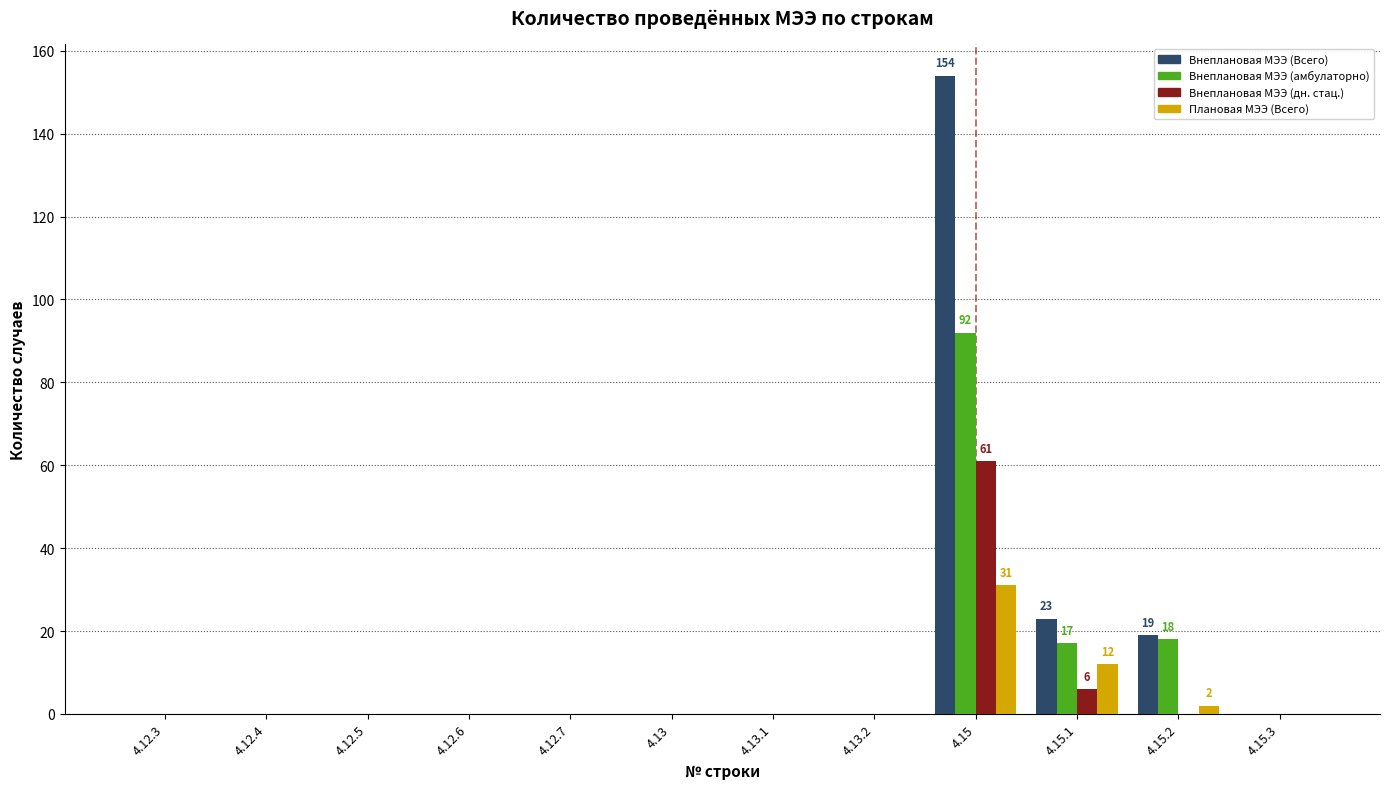

What is the total value across all series at 4.15?

338